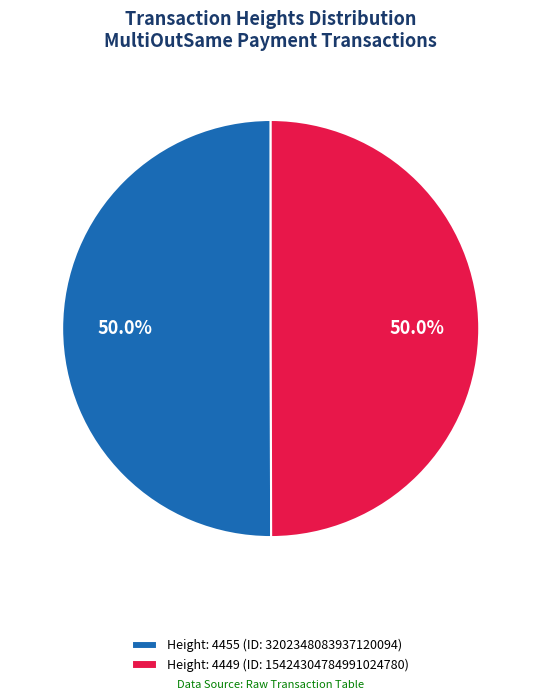

What is the ratio of the value at Height: 4455 (ID: 3202348083937120094) to the value at Height: 4449 (ID: 15424304784991024780)?

1.0